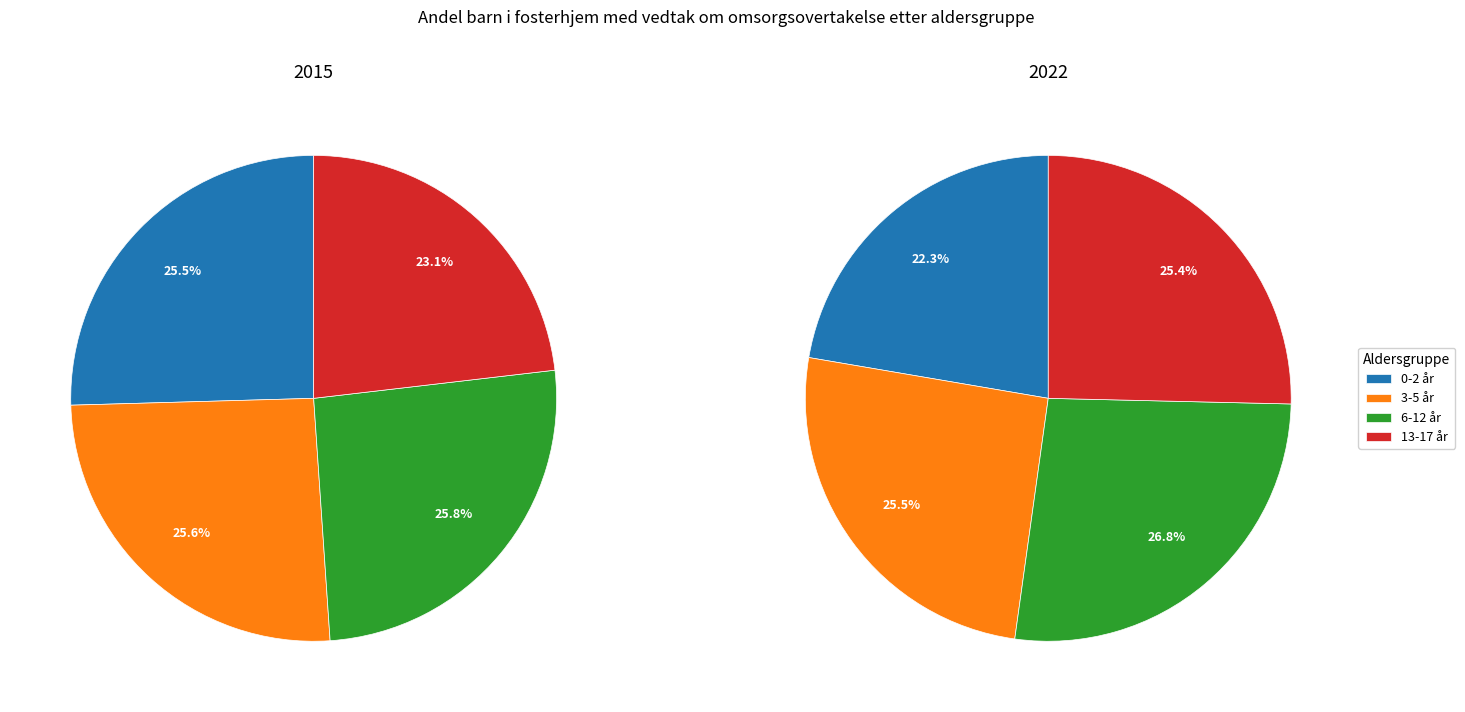

To the nearest percent, what is the combined percentage of 3 and values_2022?

49%